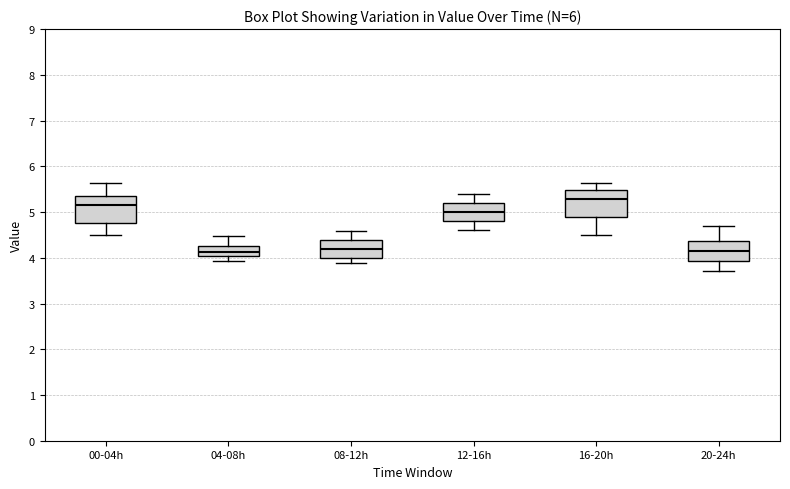

Which box's median line is the highest?

16-20h